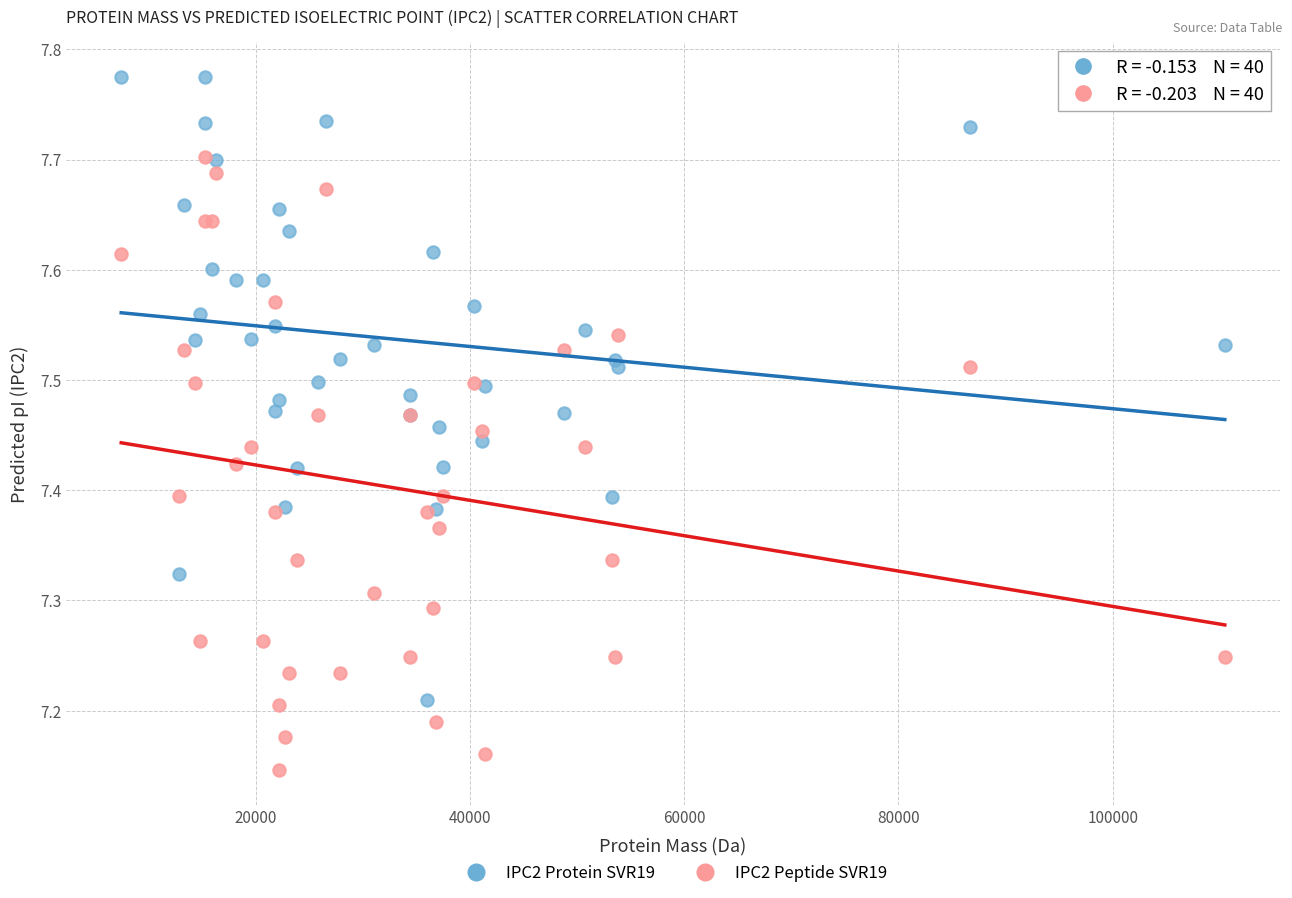

Which series contains the lowest Y value?

IPC2 Peptide SVR19